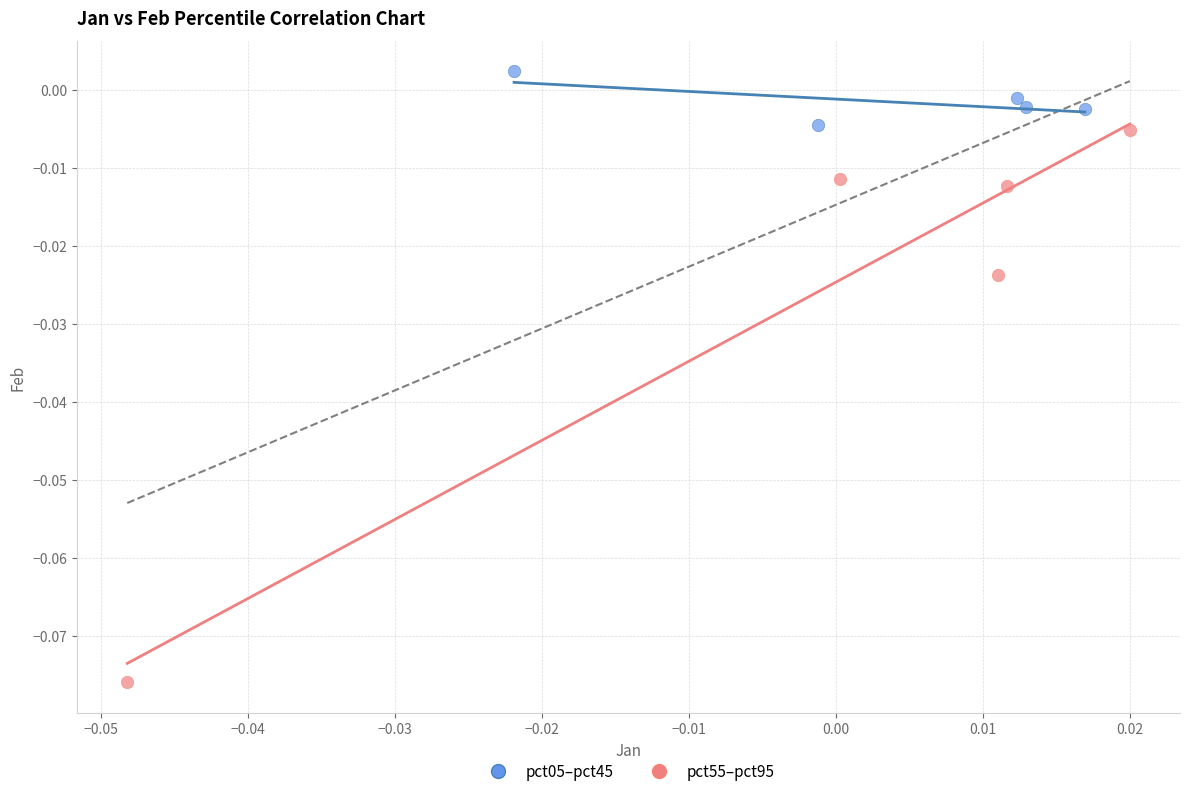

Which series reaches the minimum Y coordinate?

pct55–pct95